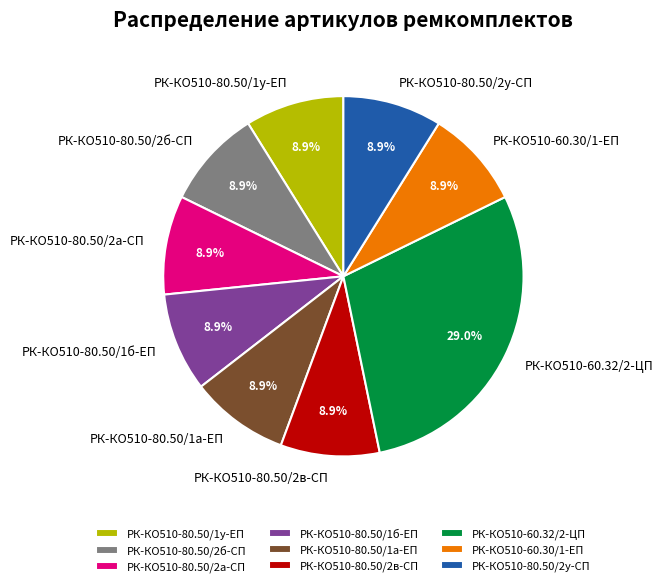

Does any single category account for the majority?

No